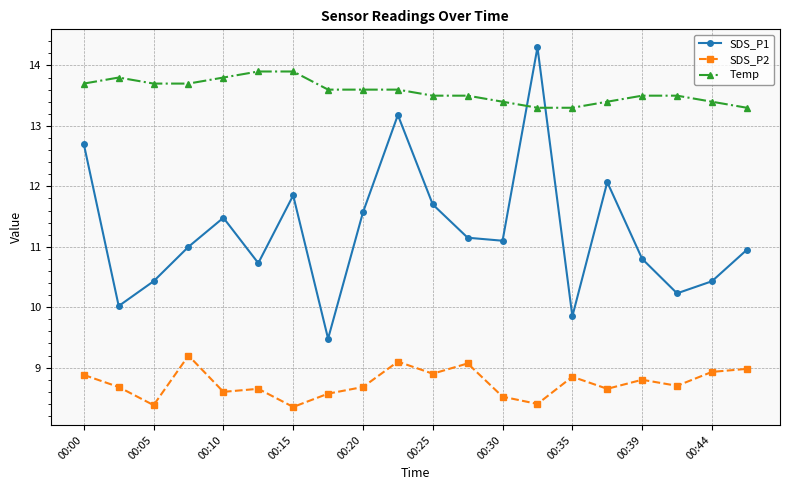

True or false: SDS_P2 and SDS_P1 intersect in this chart.

False